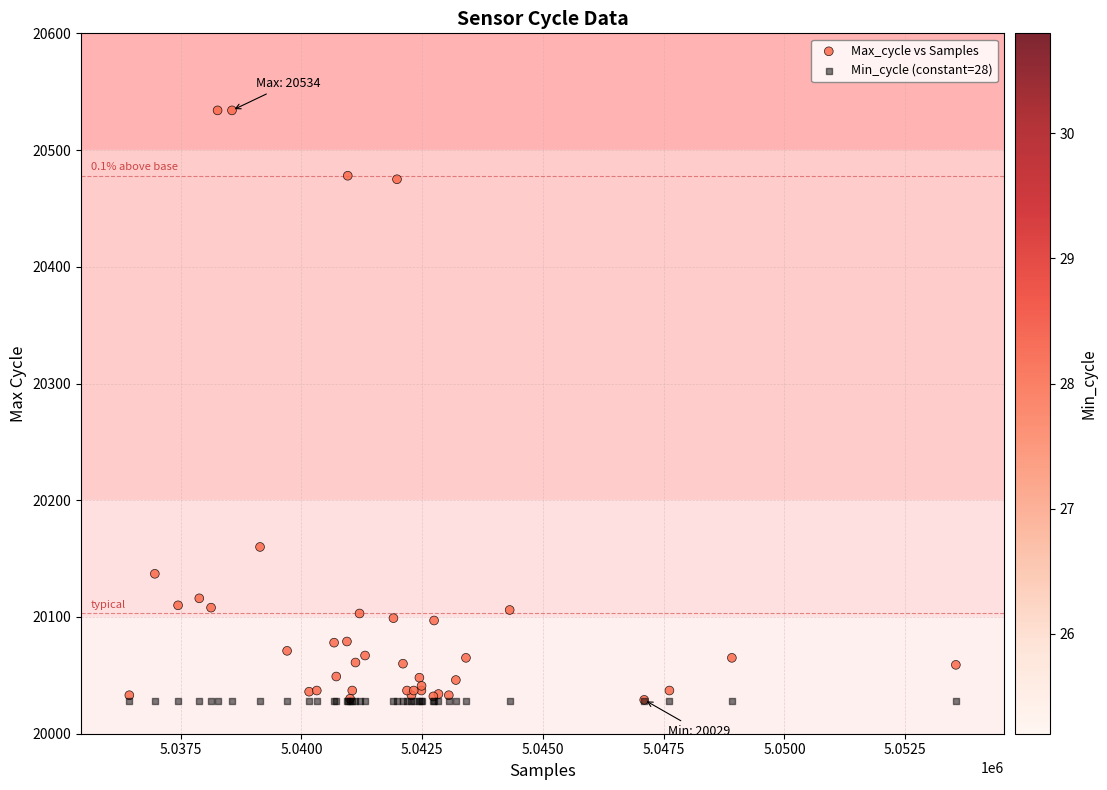

In the Max_cycle vs Samples series, what Y value is closest to 20281?

20160